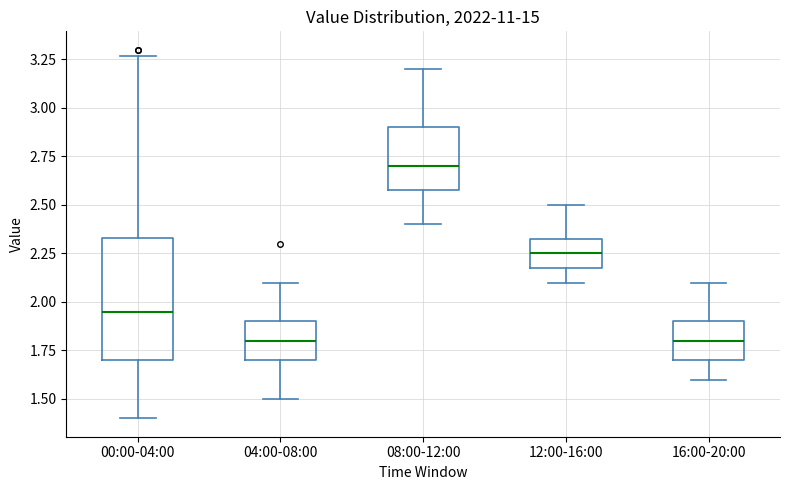

Reading left to right, transcribe this box plot: for each box, give where its median line is, the range the box spans, and where its two whiskers end, as read against the y-axis. The values are not printed on the chart, so give them approximately, as read against the axis.

00:00-04:00: median 1.95, box 1.70 to 2.35, whiskers 1.40 to 3.25
04:00-08:00: median 1.80, box 1.70 to 1.90, whiskers 1.50 to 2.10
08:00-12:00: median 2.70, box 2.60 to 2.90, whiskers 2.40 to 3.20
12:00-16:00: median 2.25, box 2.20 to 2.35, whiskers 2.10 to 2.50
16:00-20:00: median 1.80, box 1.70 to 1.90, whiskers 1.60 to 2.10